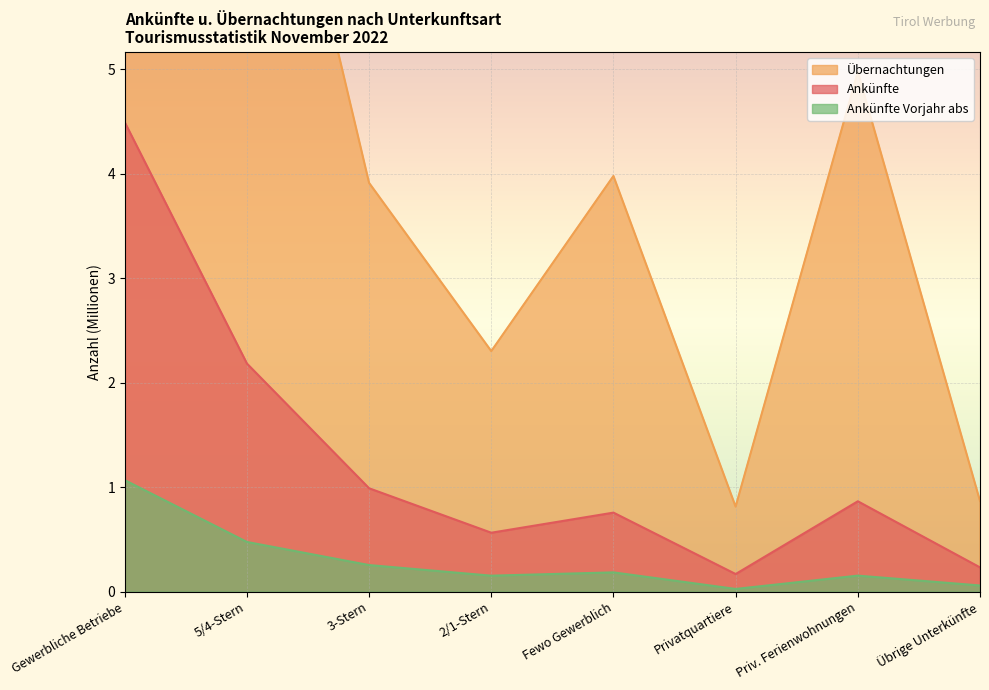

In Übernachtungen, how many points are lower than both neighbors (excluding endpoints)?

2